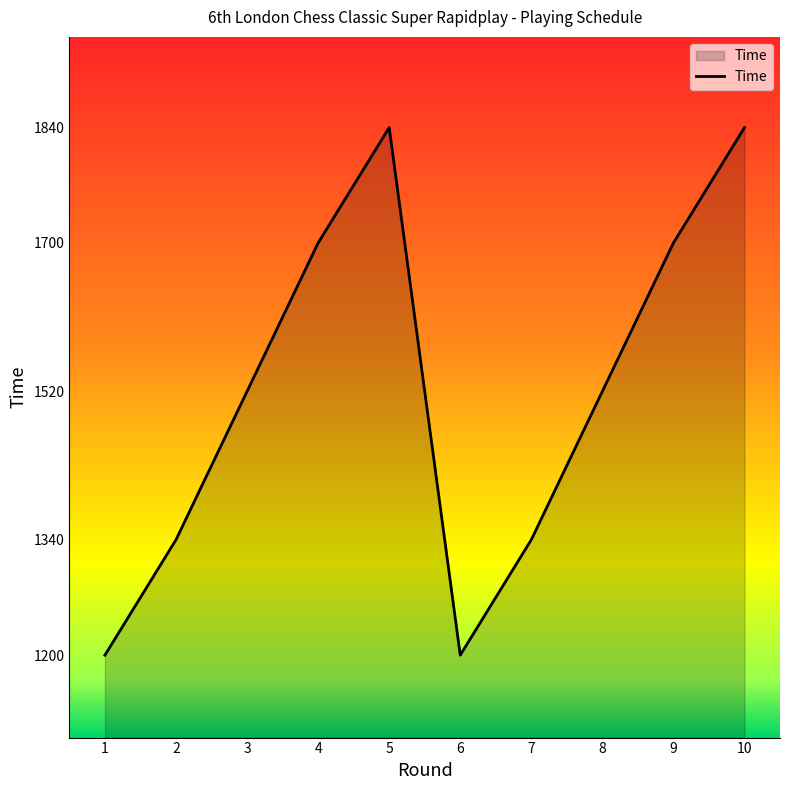

What is the change in value from 5 to 9?

-140